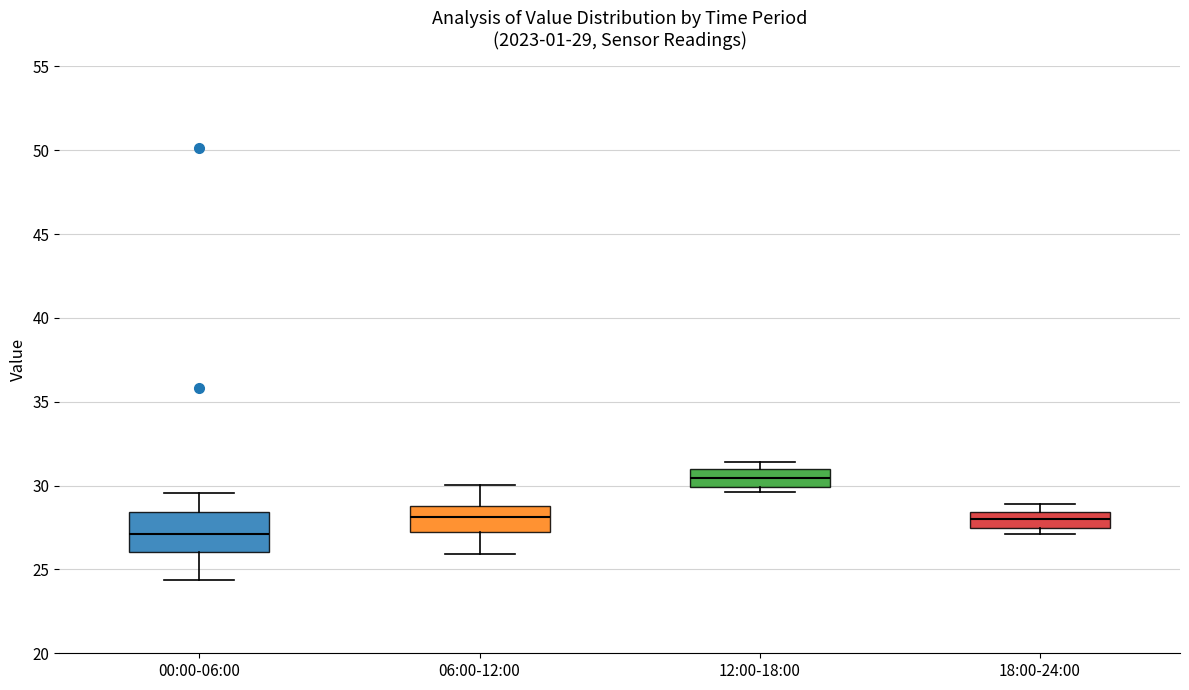

Comparing the boxes themselves (not the whiskers), which one is the tallest?

00:00-06:00